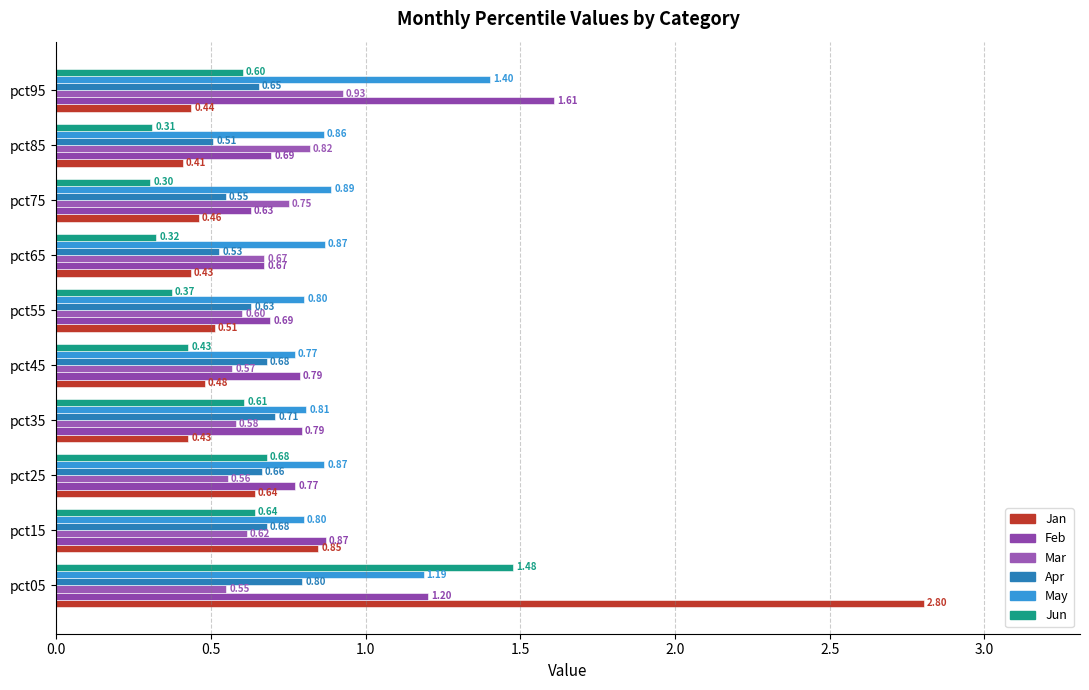

Where is Apr nearest to the value 0?

pct85